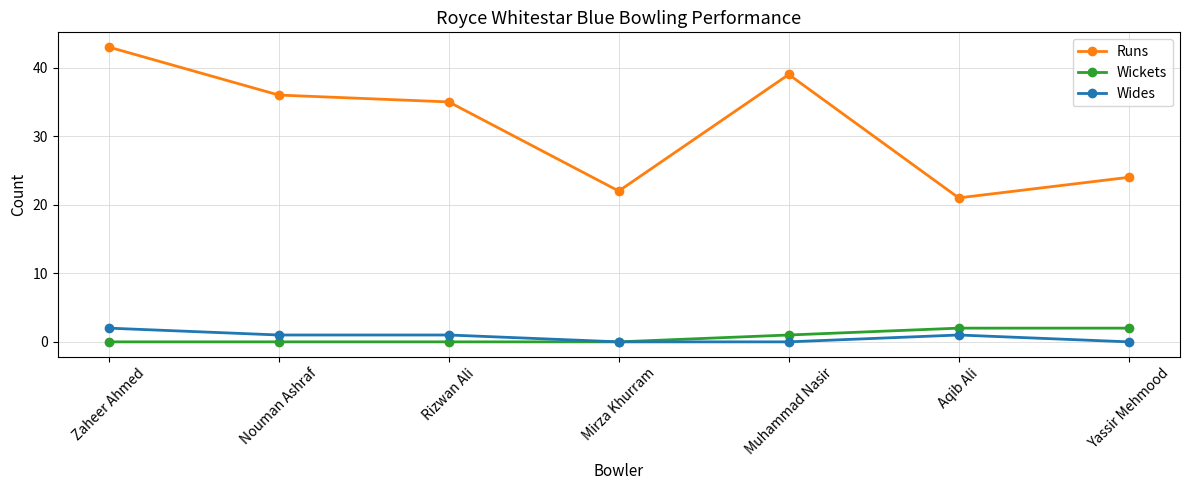

What position from the left is Nouman Ashraf?

2